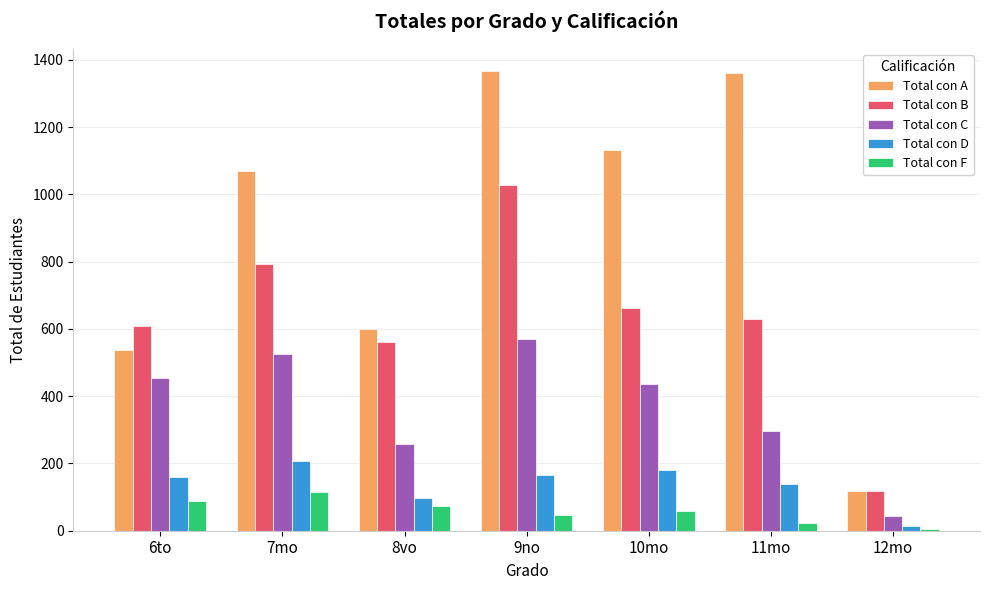

How many bars are there in total?

35